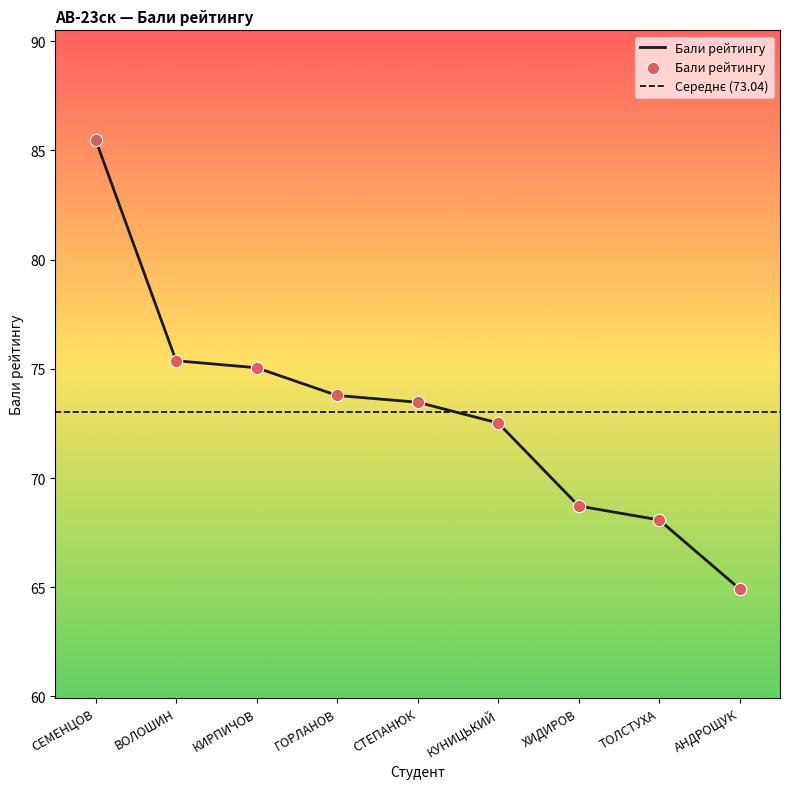

Which has a higher value, КИРПИЧОВ or СЕМЕНЦОВ?

СЕМЕНЦОВ